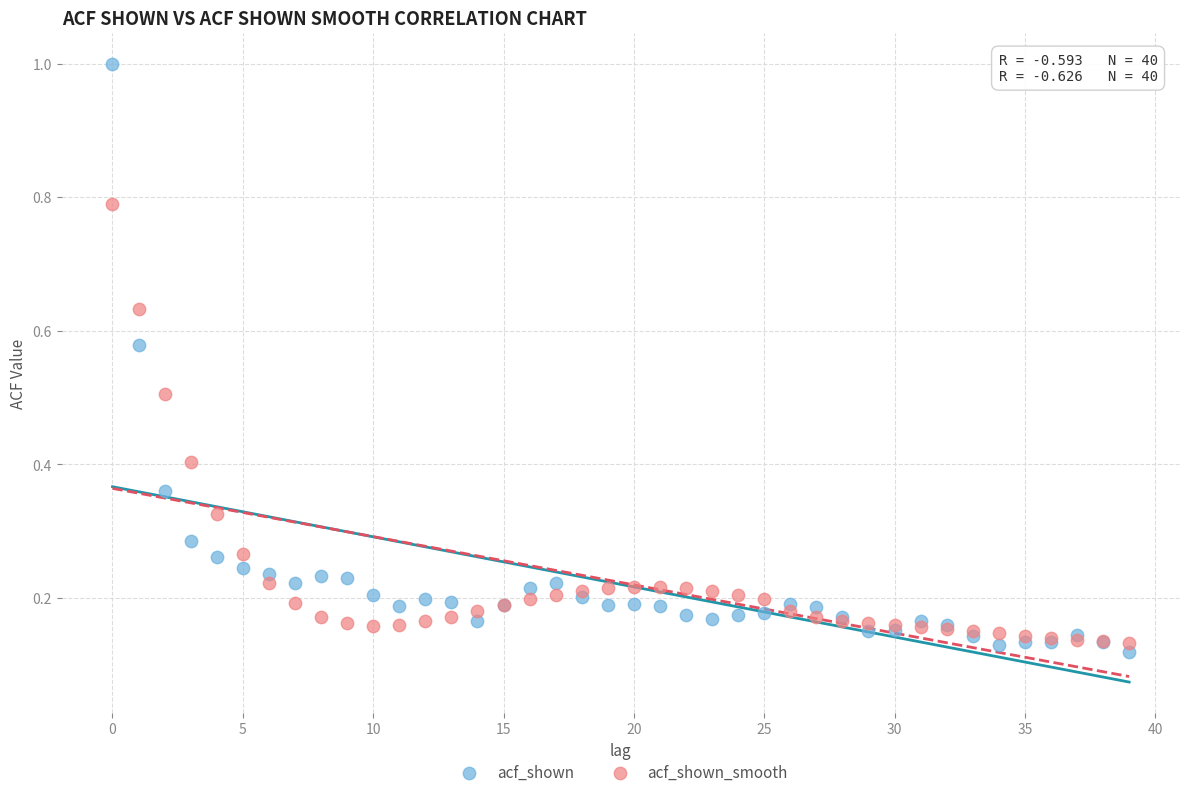

What are all the series names shown in the legend?

acf_shown, acf_shown_smooth